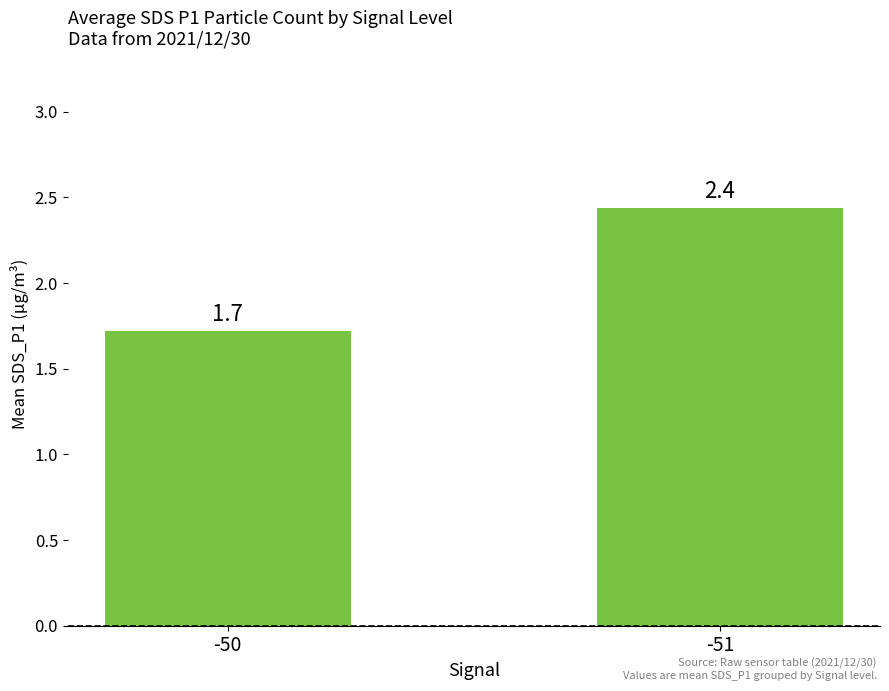

Rank the categories by value from highest to lowest.

-51, -50